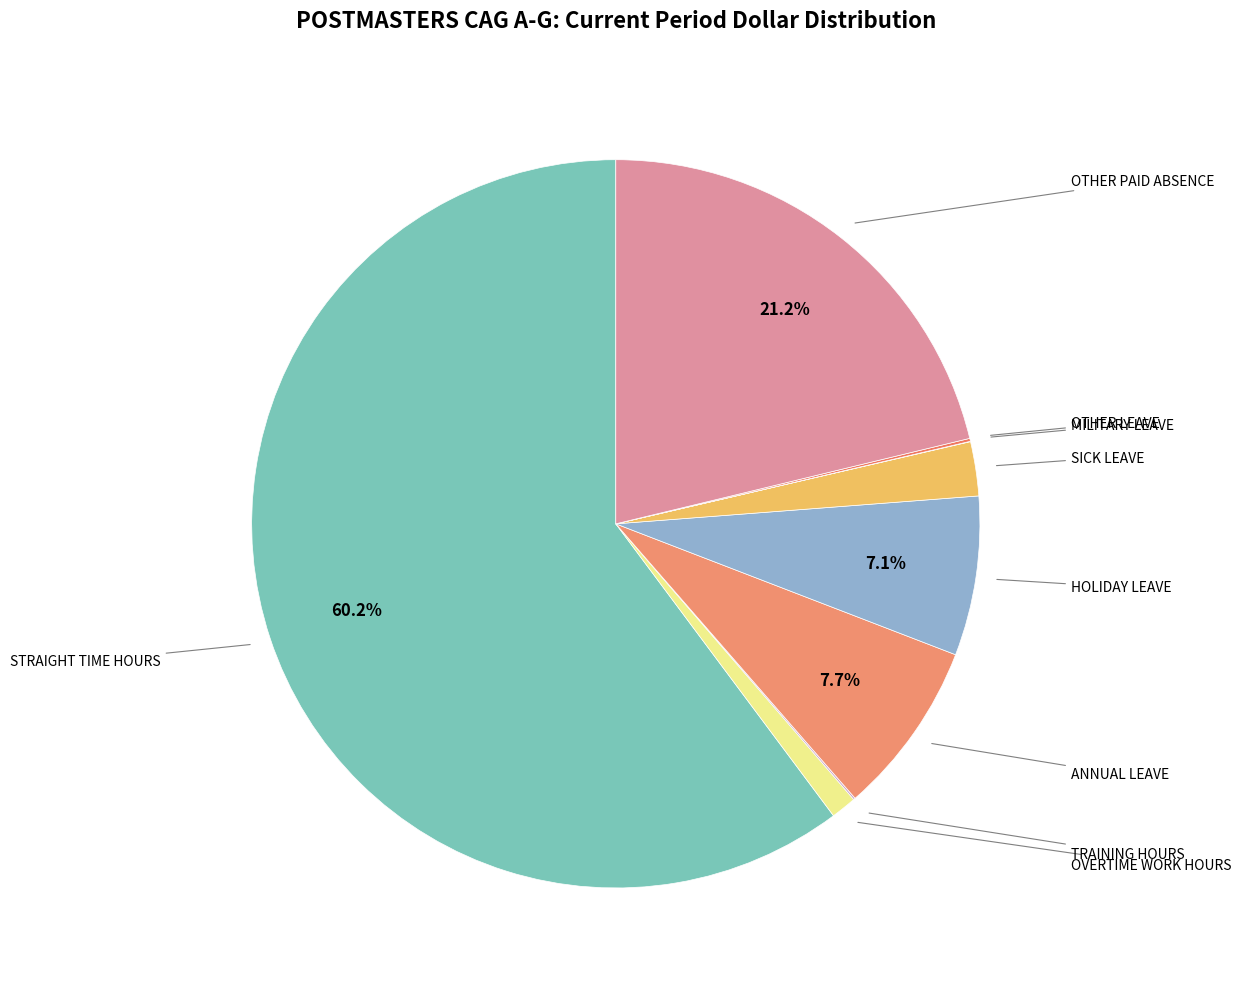

True or false: SICK LEAVE accounts for 13% of the total.

False